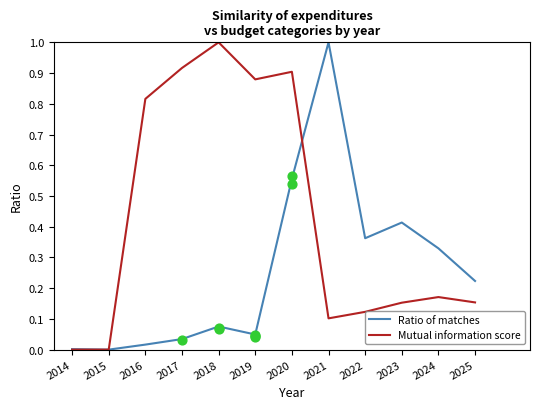

At which category is the sum across all series the highest?

2020